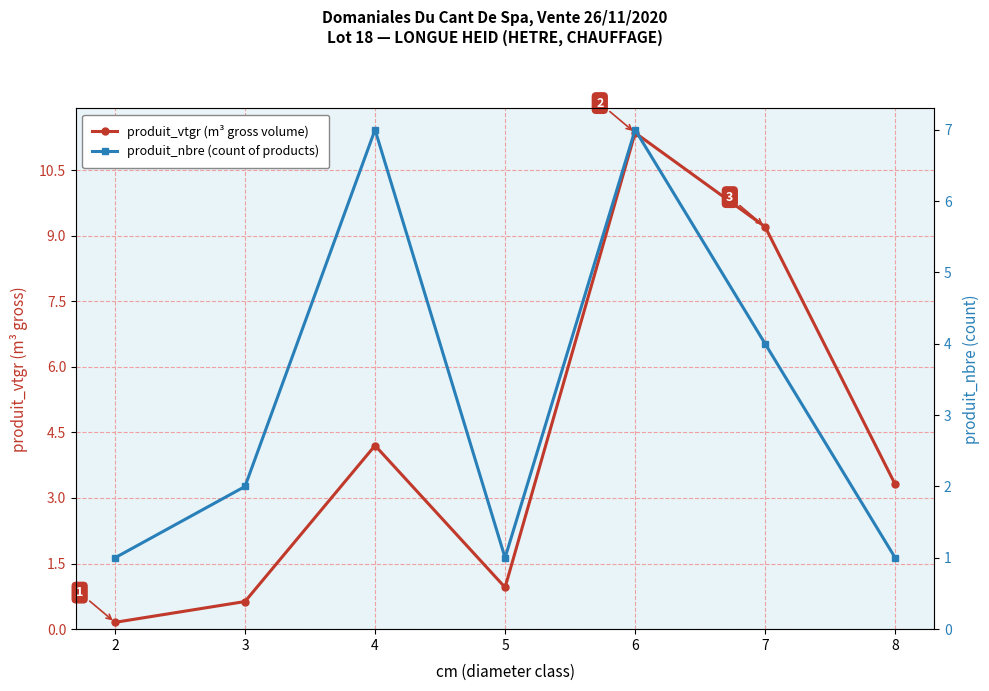

Which series has the widest spread of values?

produit_vtgr (m³ gross volume)